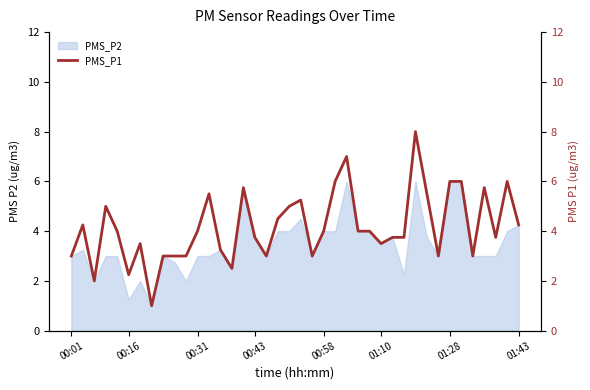

What is the lowest value of the PMS_P2 series?

1.0